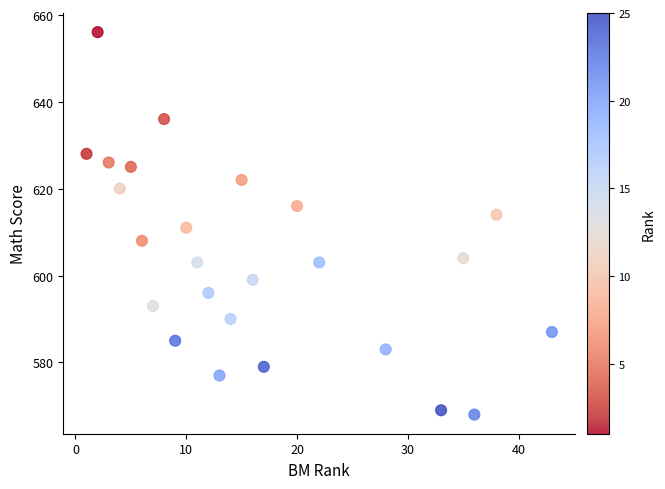

What Y value in the scatter plot is closest to 612?

611